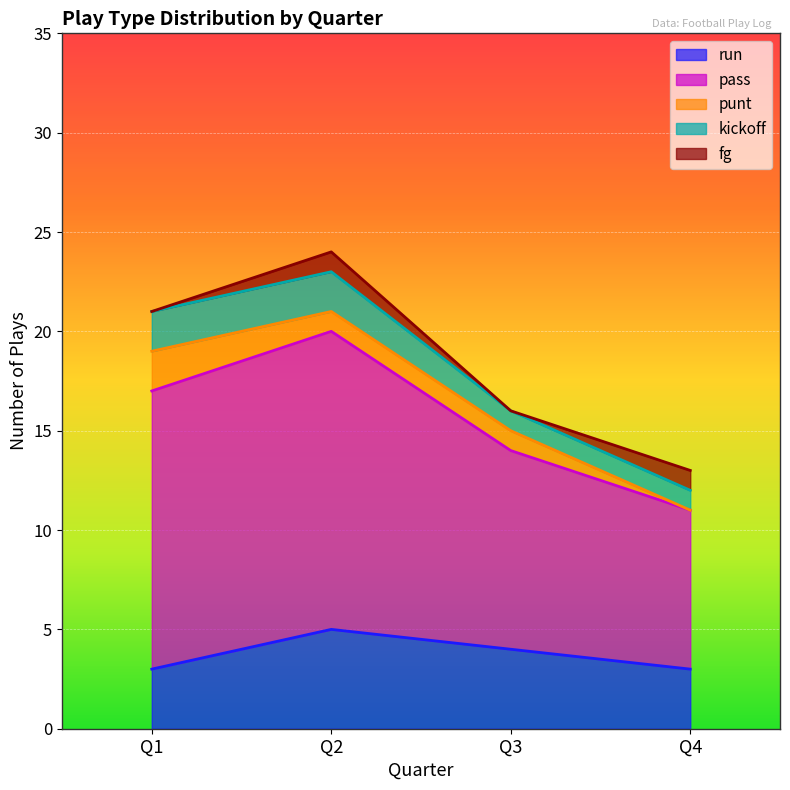

What are all the series names shown in the legend?

run, pass, punt, kickoff, fg